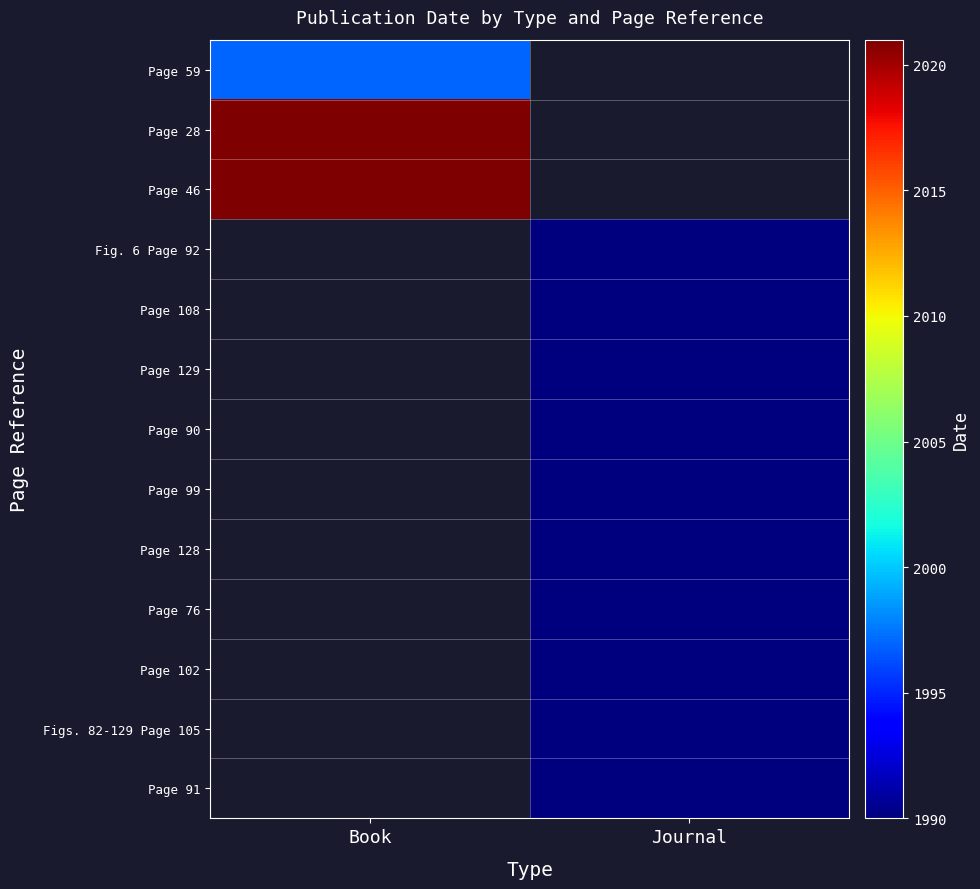

At how many categories does at least one series exceed 2018?

1